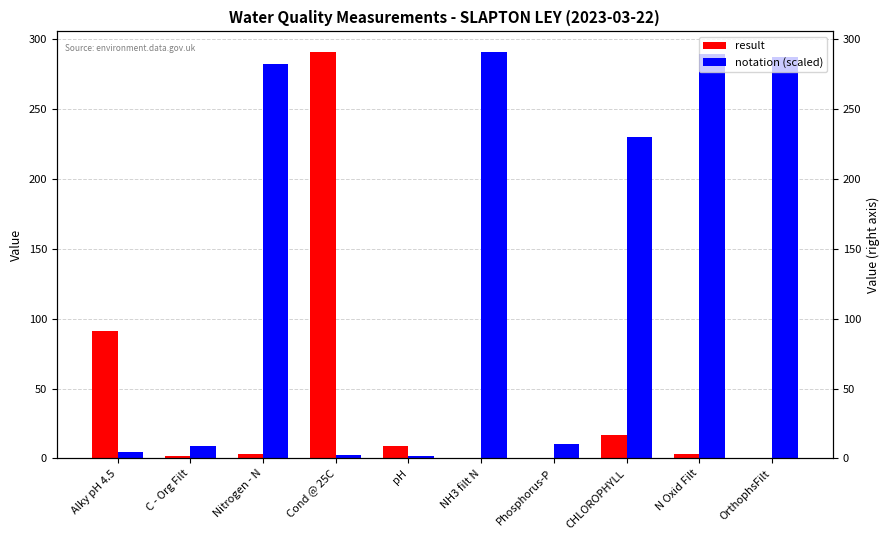

Reading left to right, list all the values displayed in this chart.

result: Alky pH 4.5=91.0	C - Org Filt=1.8	Nitrogen - N=3.4	Cond @ 25C=291.0	pH=8.7	NH3 filt N=0.0	Phosphorus-P=0.0	CHLOROPHYLL=17.0	N Oxid Filt=3.0	OrthophsFilt=0.0
notation (scaled): Alky pH 4.5=4.7	C - Org Filt=8.8	Nitrogen - N=282.1	Cond @ 25C=2.2	pH=1.8	NH3 filt N=291.0	Phosphorus-P=10.1	CHLOROPHYLL=229.7	N Oxid Filt=289.5	OrthophsFilt=287.0